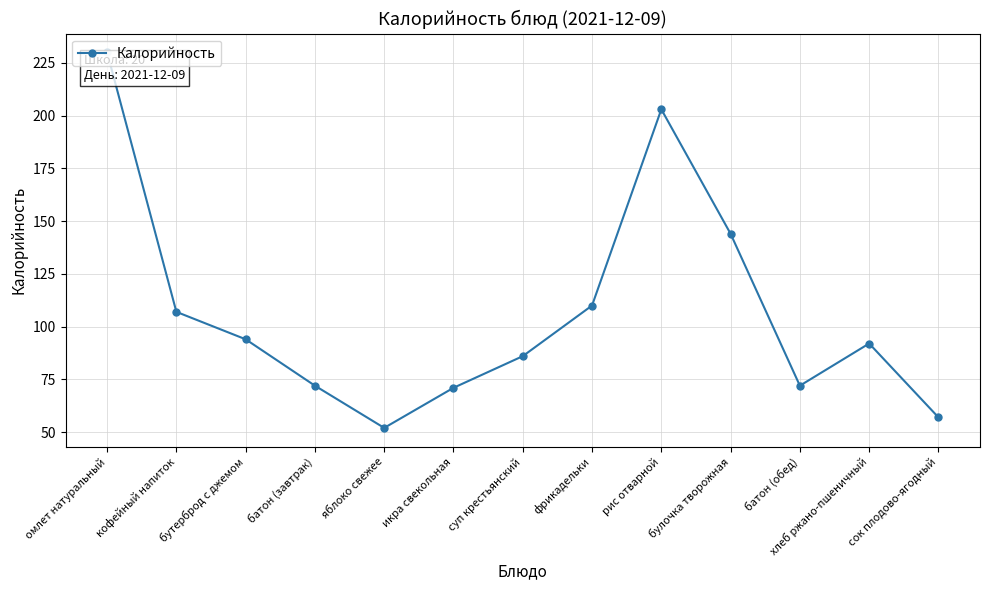

What is the difference between the maximum and minimum values?

178